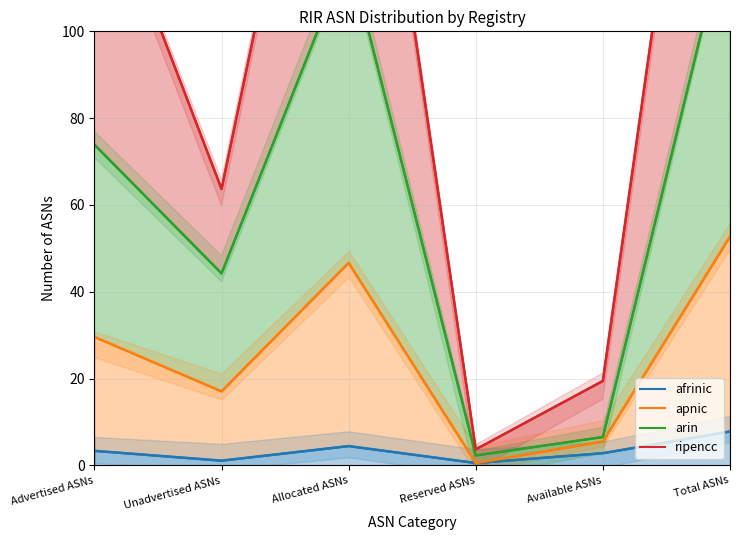

What is the difference between the second highest and second lowest values in the apnic series?

41.2